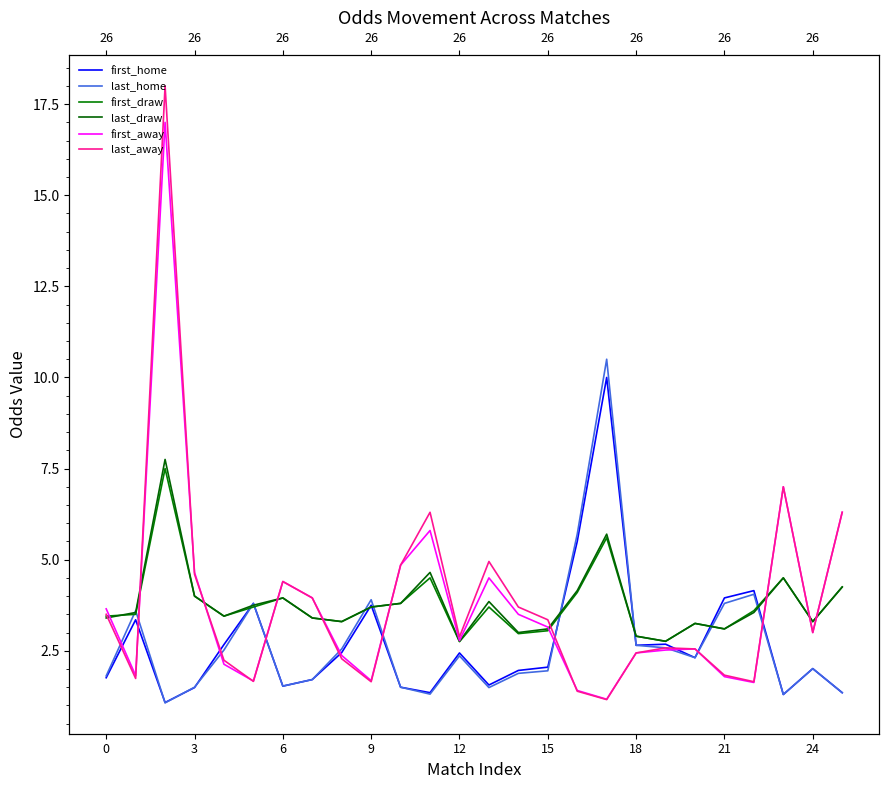

Count the number of data series in this chart.

6